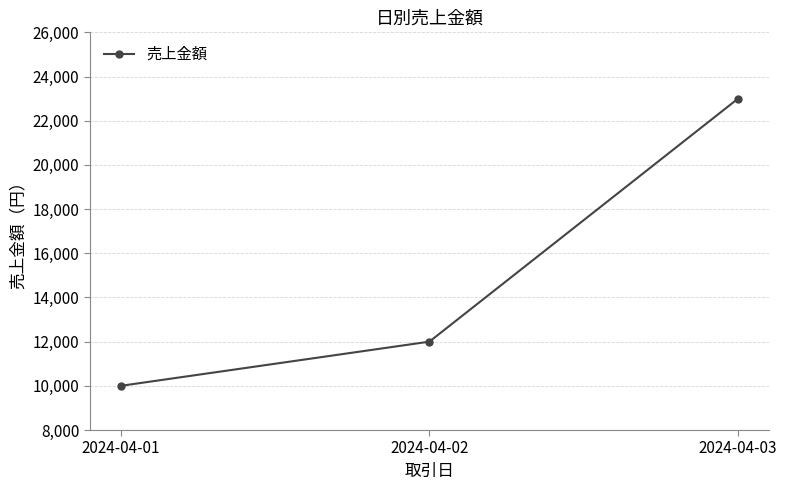

List the labels in order of value, largest first.

2024-04-03, 2024-04-02, 2024-04-01